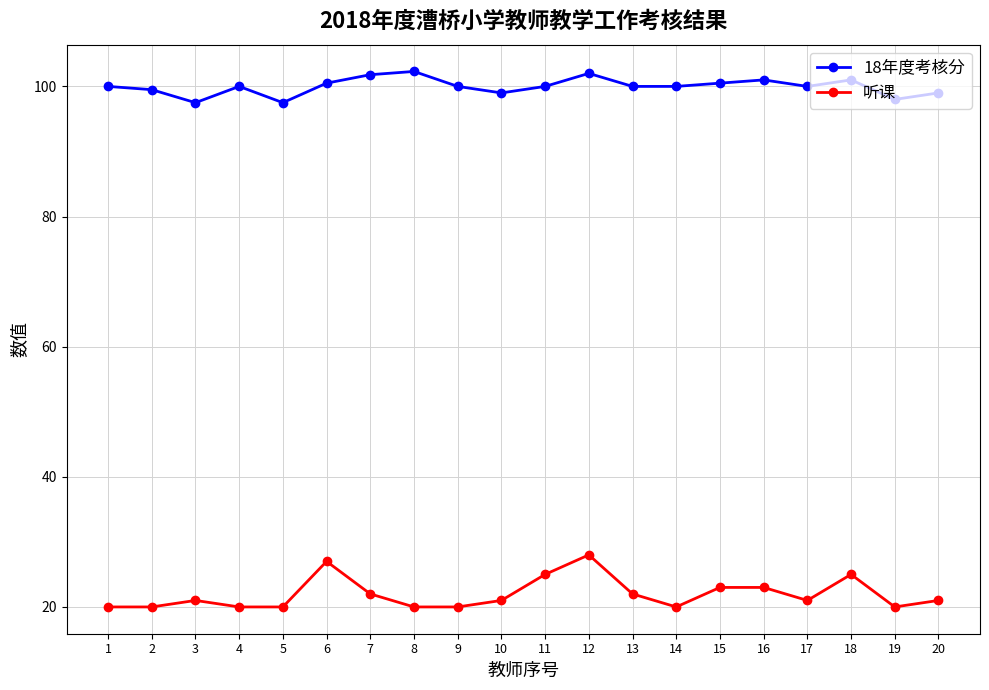

What is the difference between the 听课 values at 17 and 16?

2.0